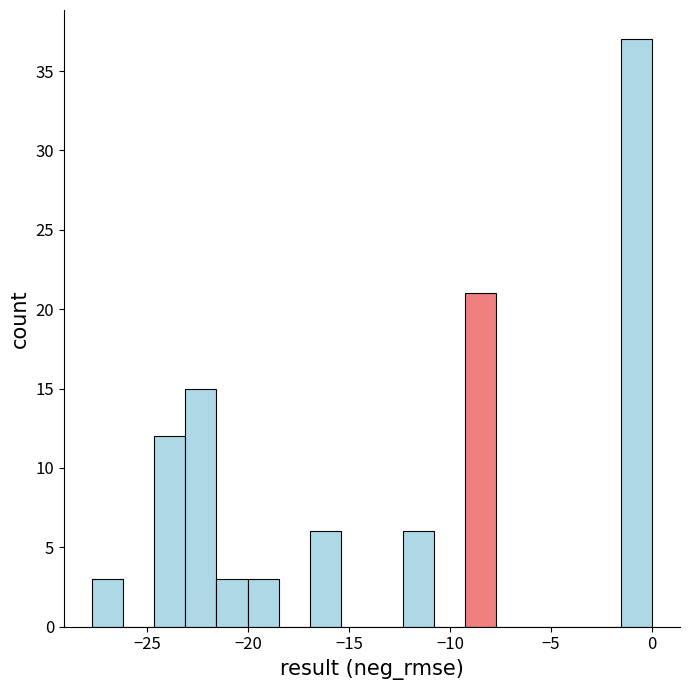

Read against the x-axis, roughly where is the centre of the tallest bar?

-1.0